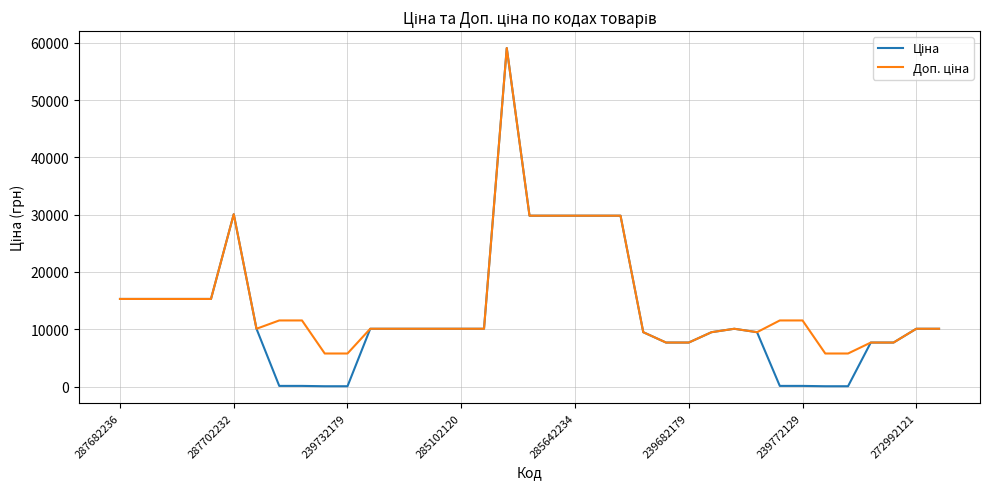

What is the greatest value displayed?

59075.7